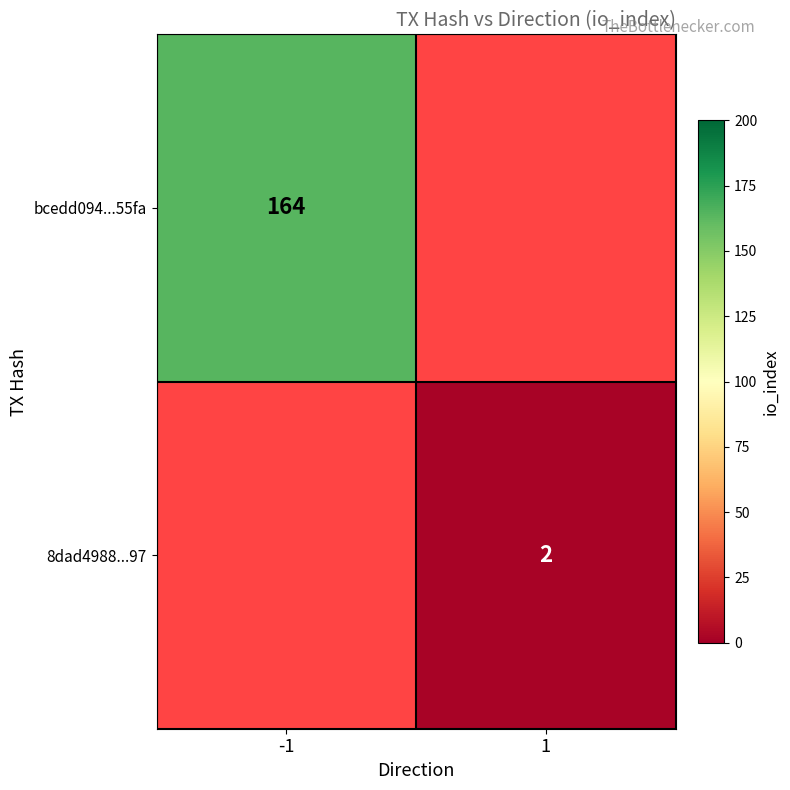

The bcedd094...55fa series shows 81 at -1. True or false?

False